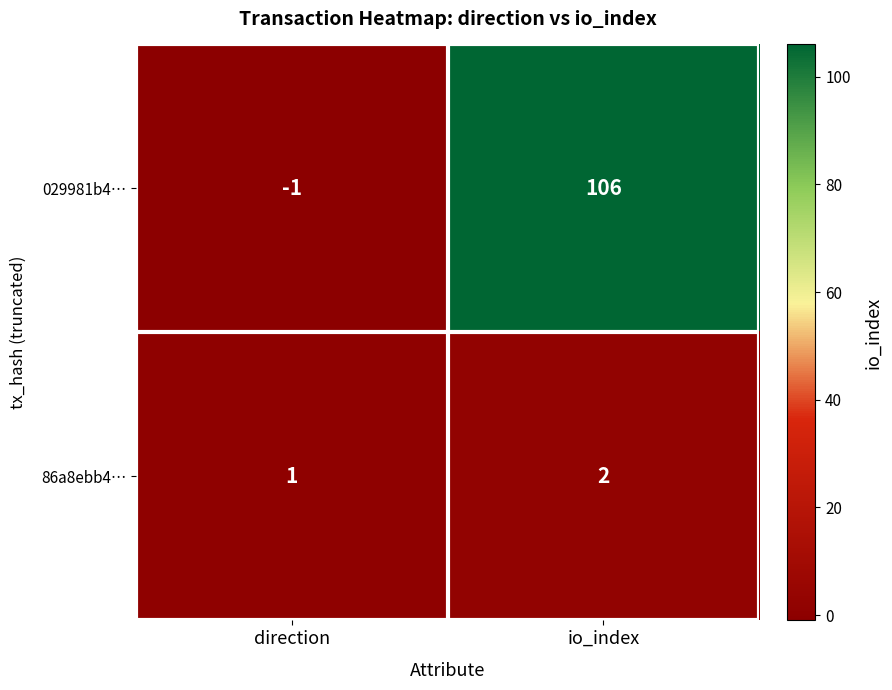

What is the maximum value shown in the chart?

106